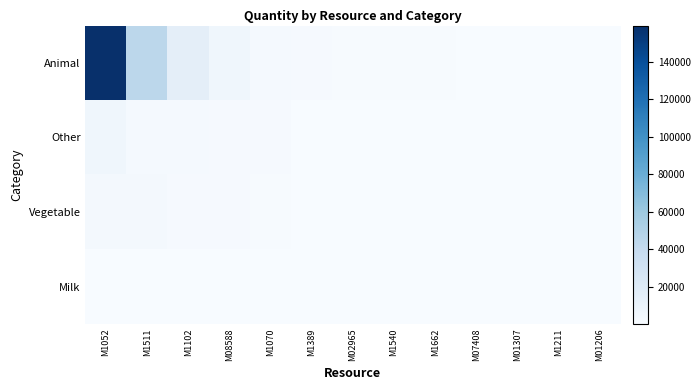

Reading left to right, what are all the values shown in this chart?

Animal: M1052=159318.9	M1511=44283.0	M1102=15189.0	M08588=5870.0	M1070=2275.0	M1389=1605.0	M02965=1154.0	M1540=890.0	M1662=830.0	M07408=475.0	M01307=300.0	M1211=240.0	M01206=140.0
Other: M1052=6200.0	M1511=2480.0	M1102=2220.9	M08588=1398.0	M1070=1380.0	M1389=610.0	M02965=530.0	M1540=490.0	M1662=404.0	M07408=360.0	M01307=267.0	M1211=192.0	M01206=164.0
Vegetable: M1052=3440.0	M1511=2690.0	M1102=1830.0	M08588=1690.0	M1070=730.0	M1389=490.0	M02965=360.0	M1540=160.0	M1662=130.0	M07408=85.0	M01307=77.0	M1211=64.0	M01206=50.0
Milk: M1052=475.0	M1511=300.0	M1102=240.0	M08588=192.0	M1070=164.0	M1389=140.0	M02965=130.0	M1540=85.0	M1662=77.0	M07408=50.0	M01307=44.0	M1211=30.0	M01206=20.0